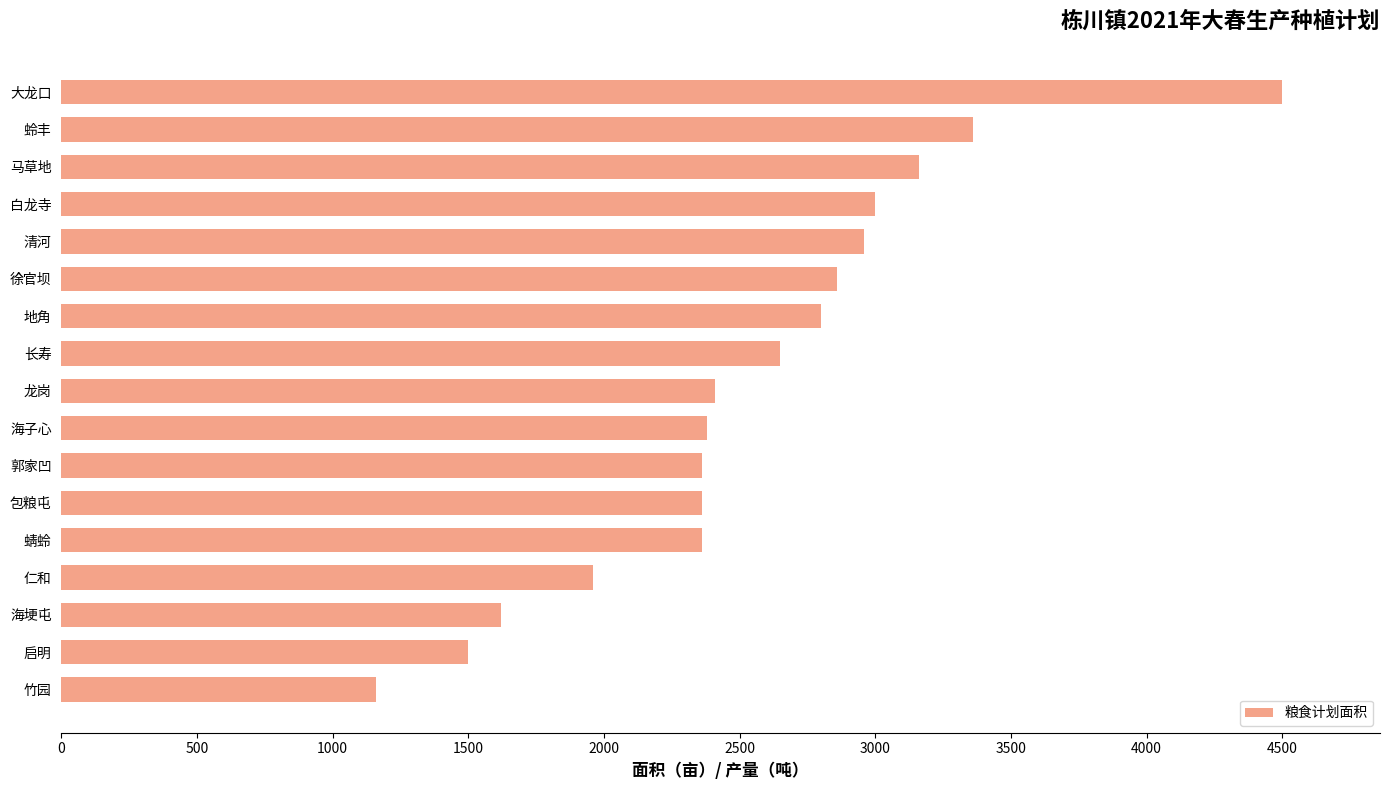

How many data points are less than 2410?

8